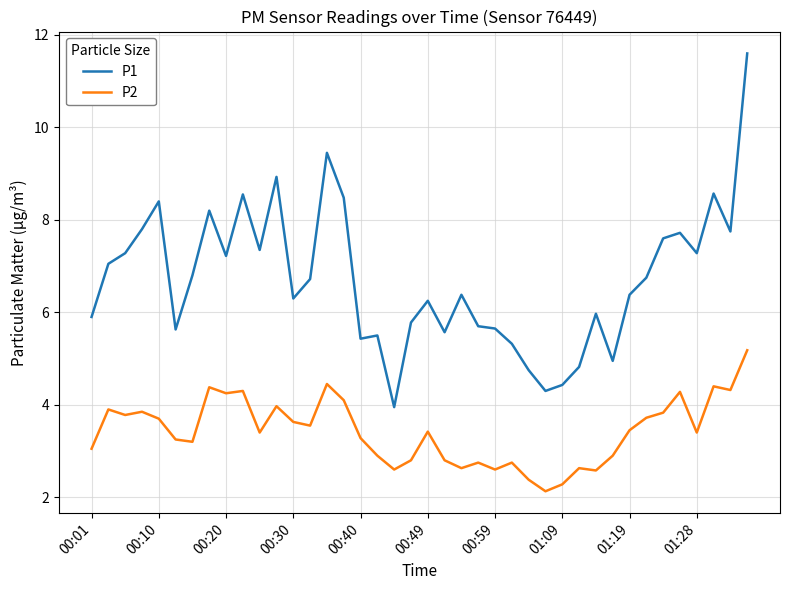

Which series has the largest range (max minus min)?

P1